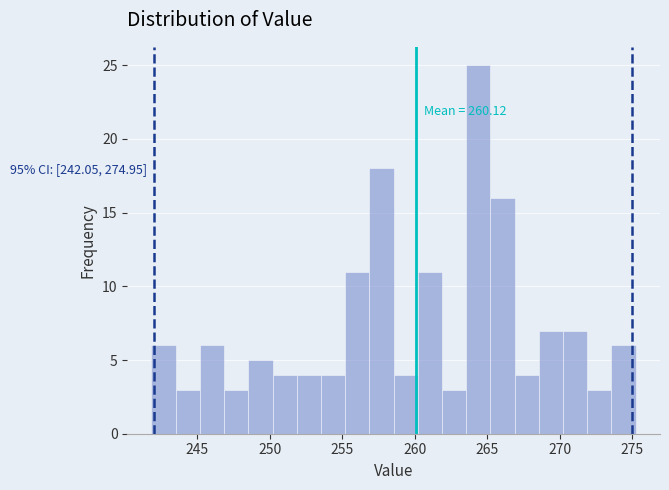

Read against the x-axis, roughly where is the centre of the tallest bar?

264.5